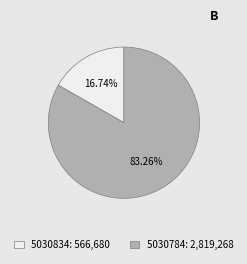

To the nearest percent, what is the difference between the largest and smallest slice percentages?

67%